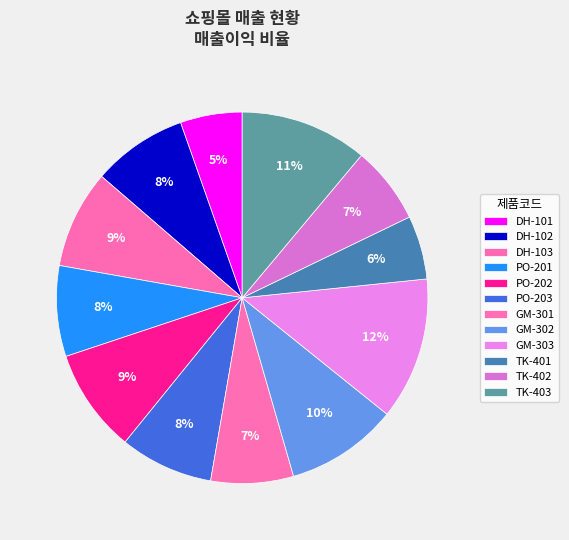

Is there a majority slice in this chart?

No